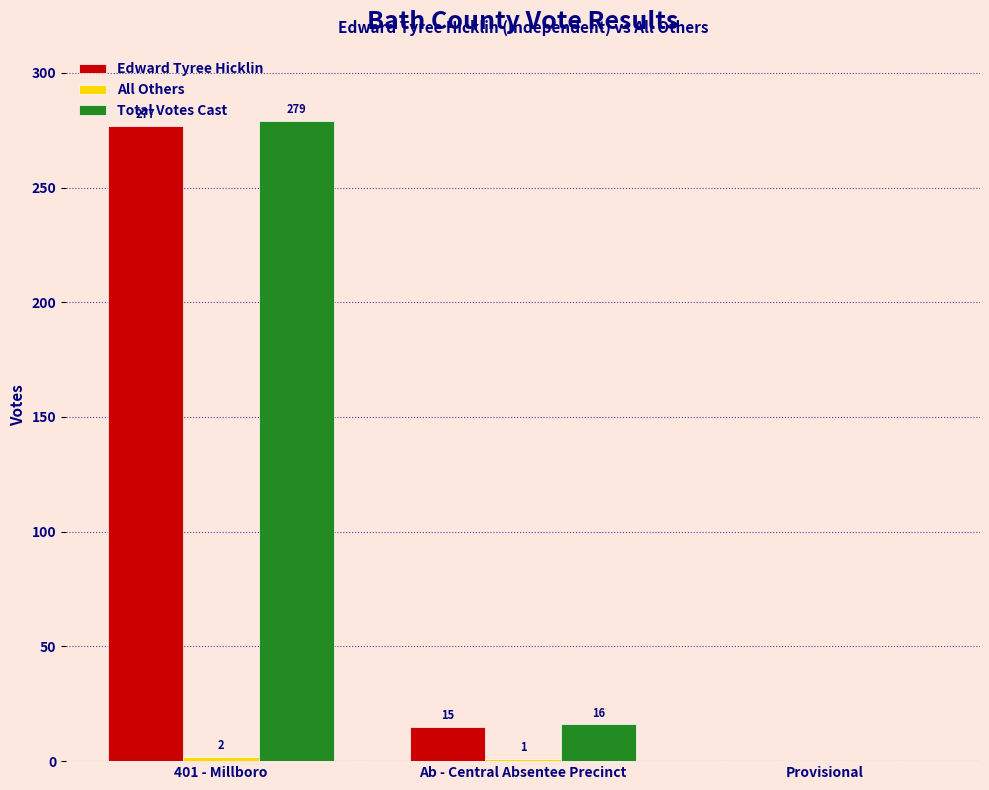

What is the maximum value shown in the chart?

279